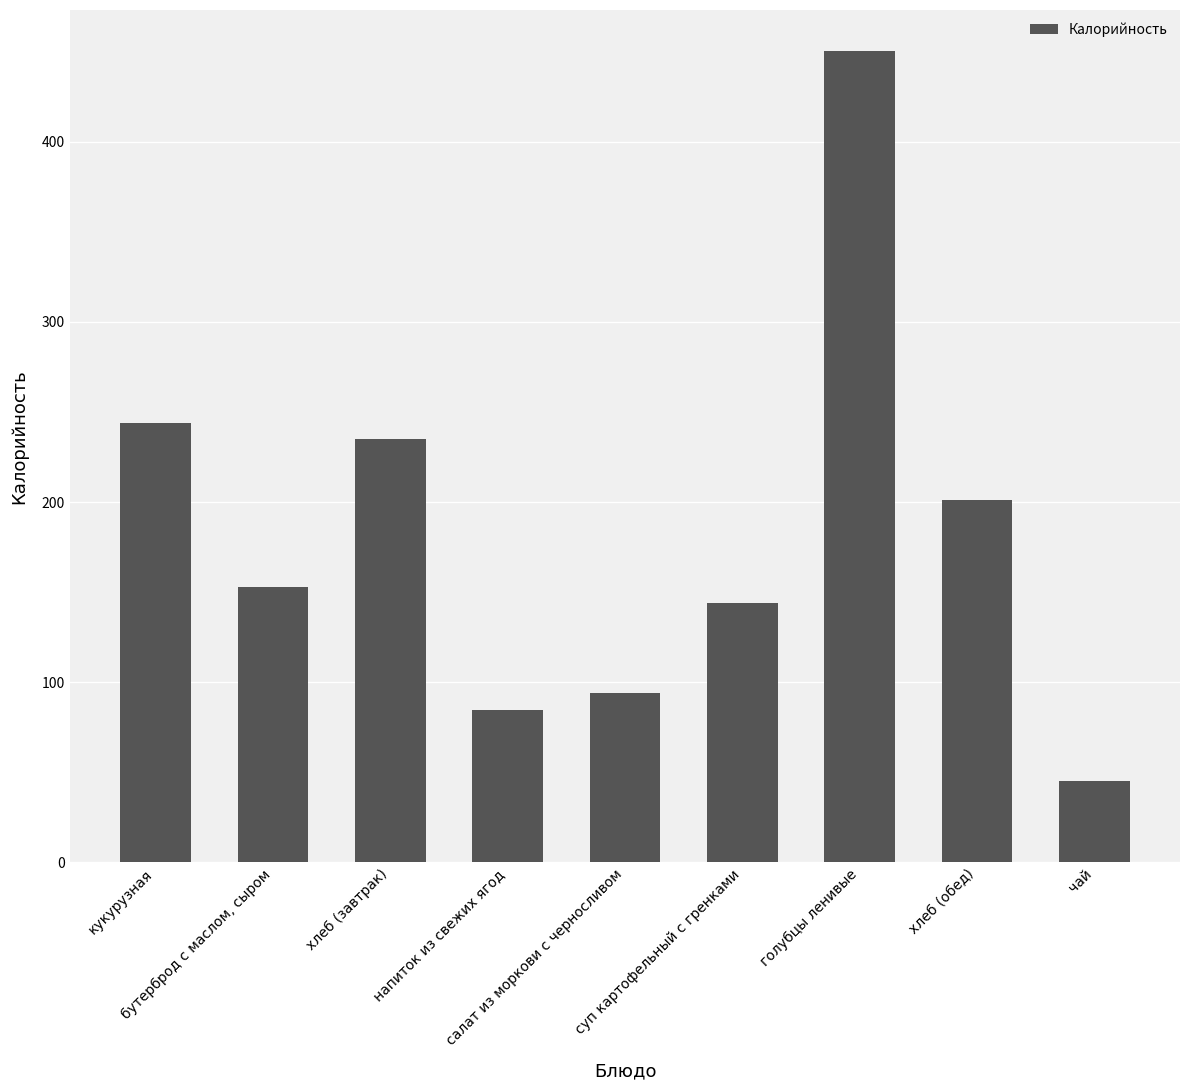

Is it true that the value at напиток из свежих ягод is 115.3?

False